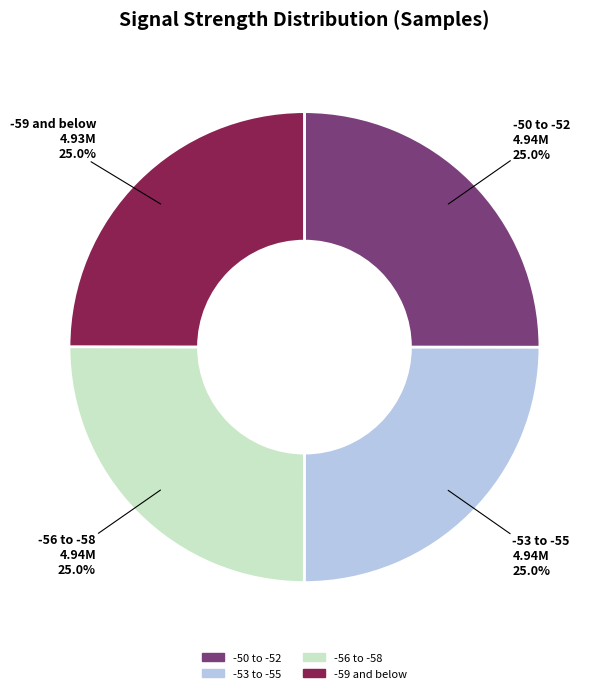

Is there a majority slice in this chart?

No